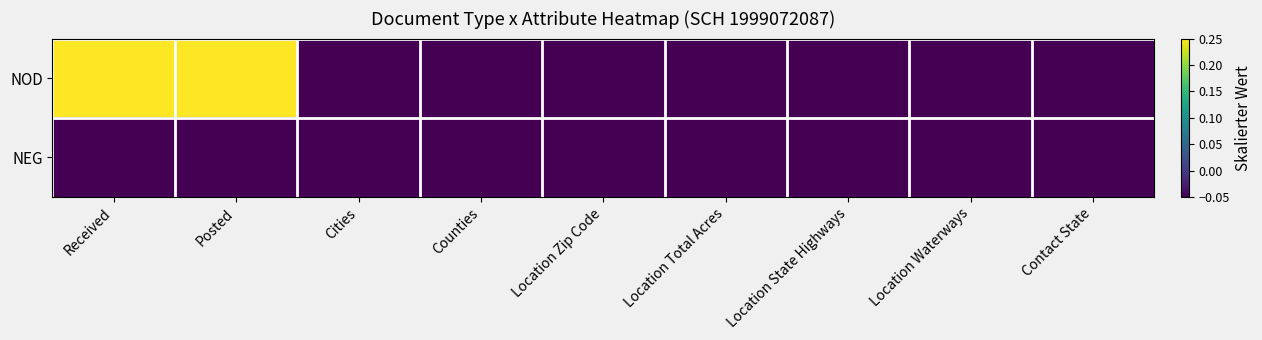

Rank the series at Location Total Acres from highest to lowest value.

NOD, NEG